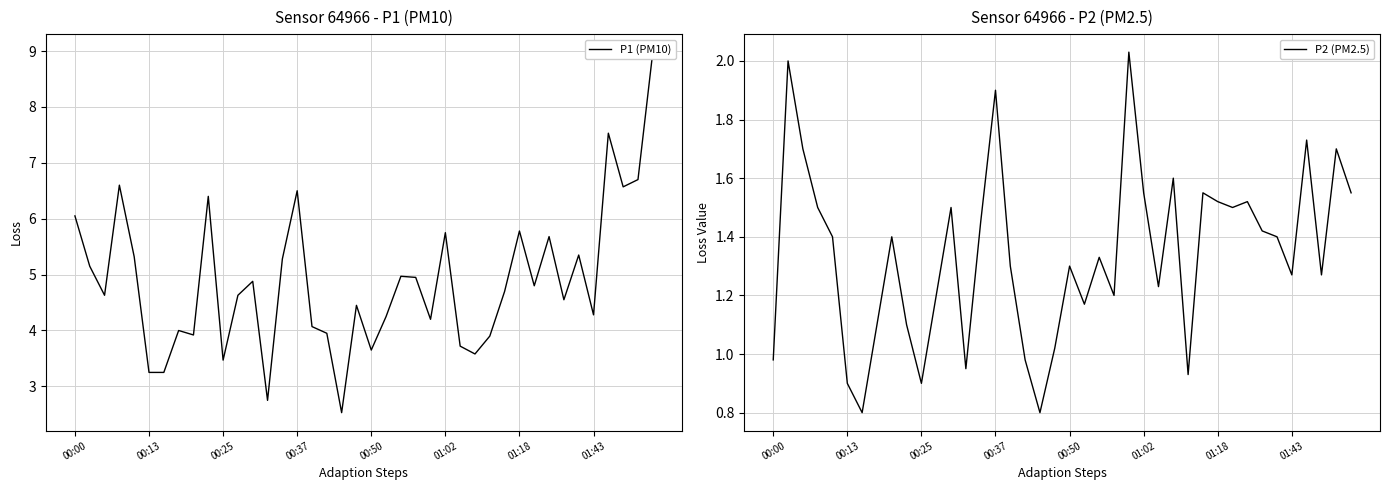

What is the lowest value of the P2 (PM2.5) series?

0.8